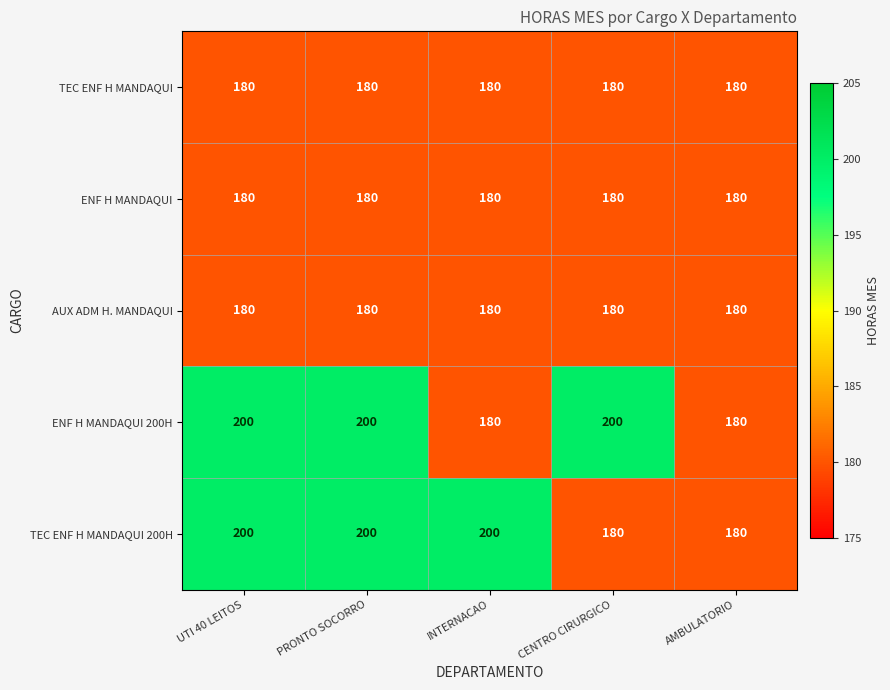

What is the difference between the highest and lowest values at UTI 40 LEITOS?

20